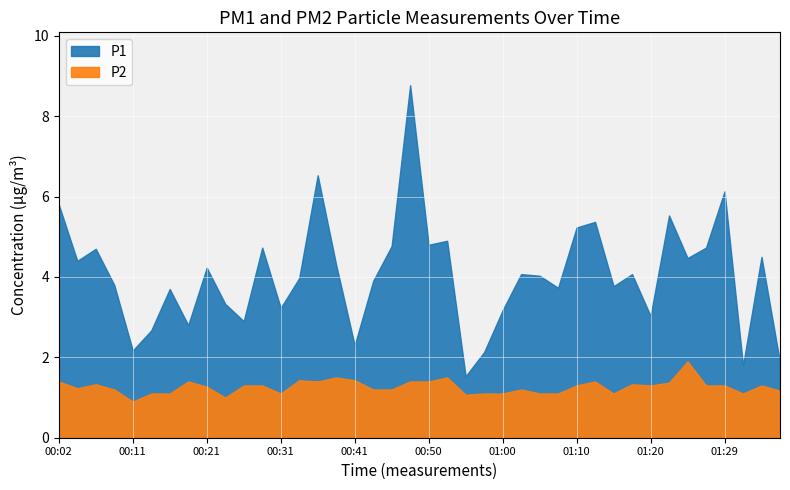

Does the chart display data point markers on the line(s)?

No